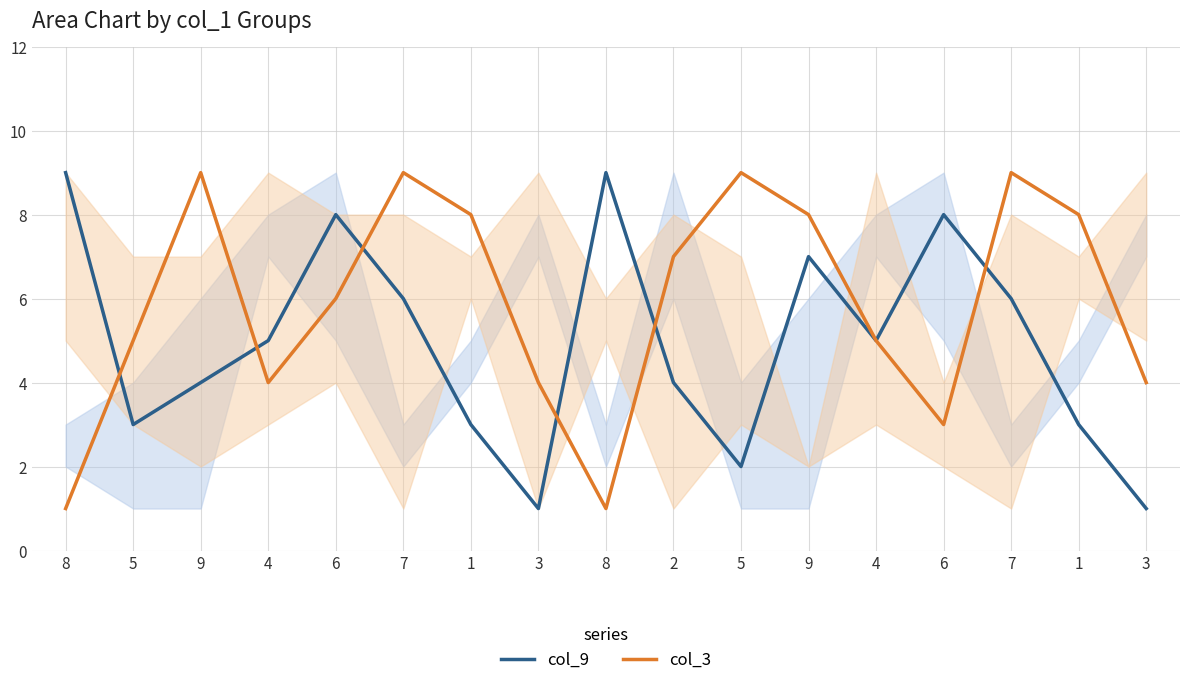

True or false: col_9 has a value of 2 at 3.

False